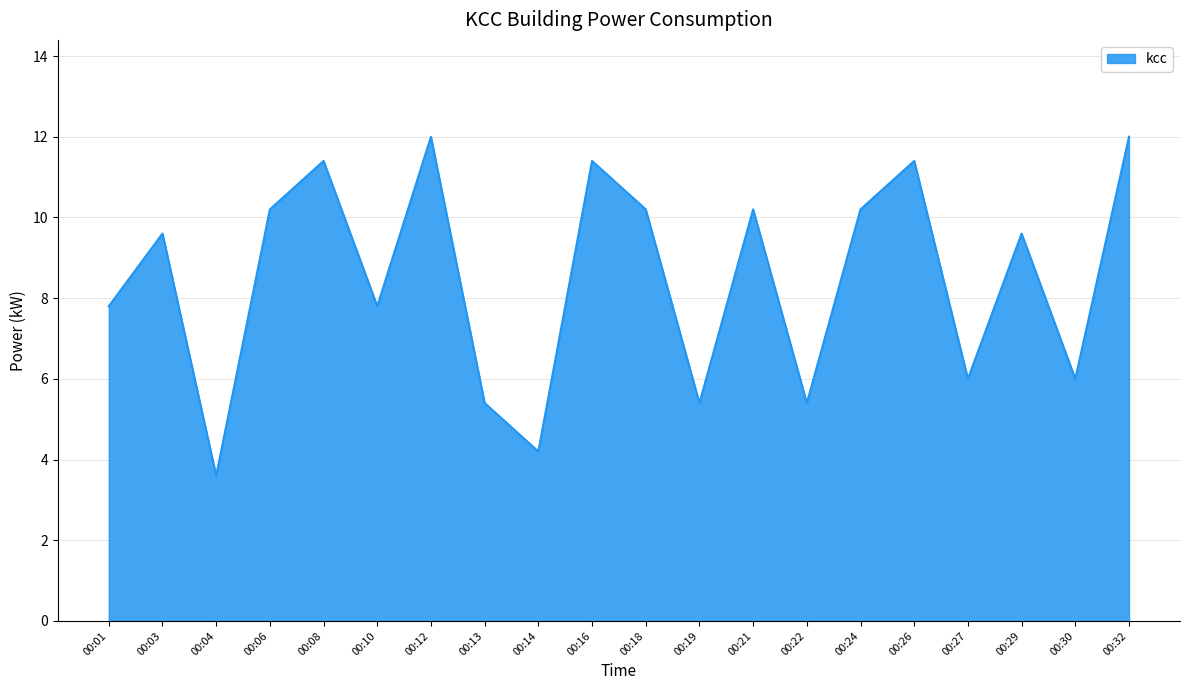

What is the greatest value displayed?

12.0